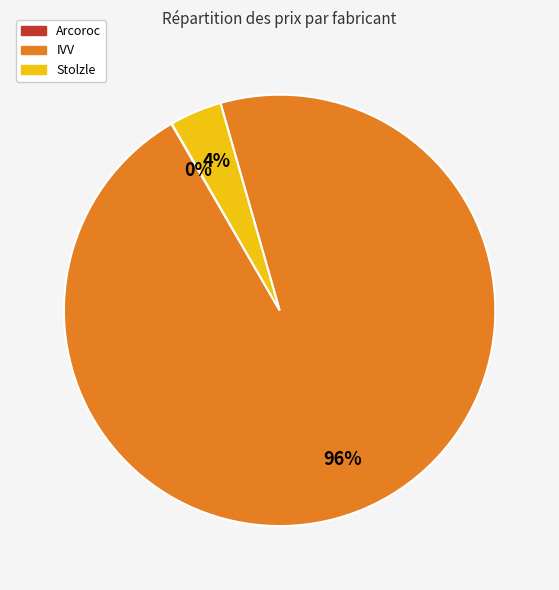

Is there a majority slice in this chart?

Yes